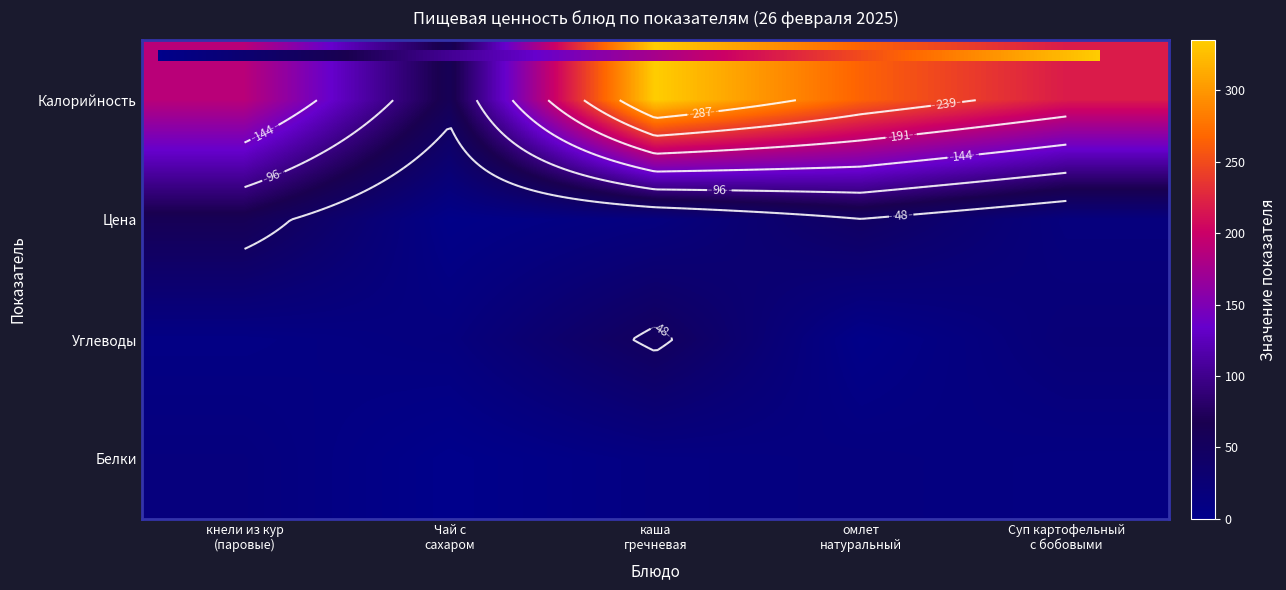

The value of каша гречневая at 2 is 118. True or false?

False